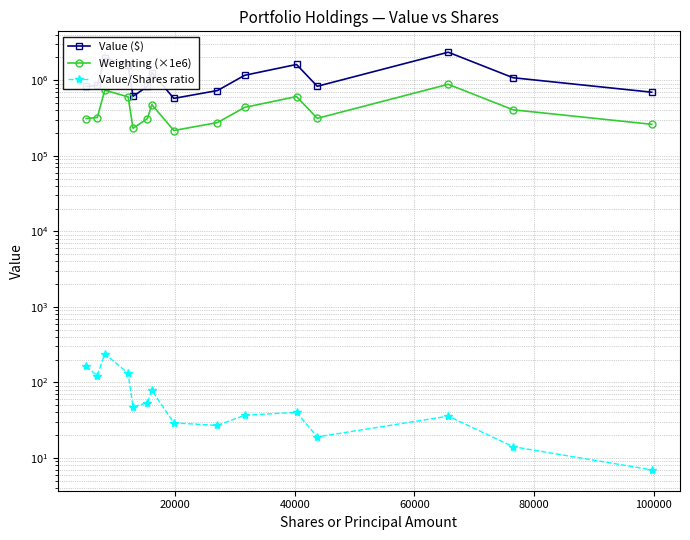

What is the minimum value shown in the chart?

7.0